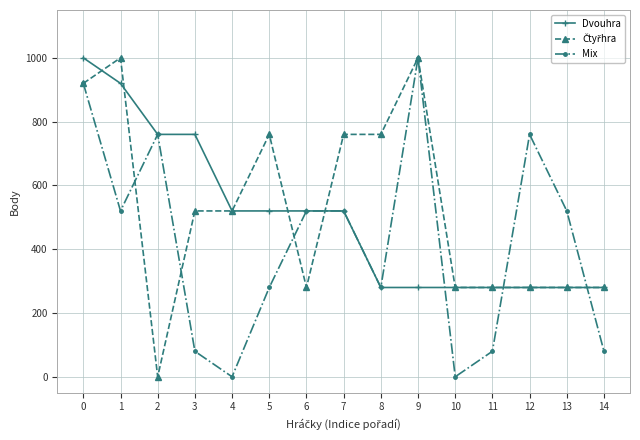

What is the difference between the Mix values at 5 and 11?

200